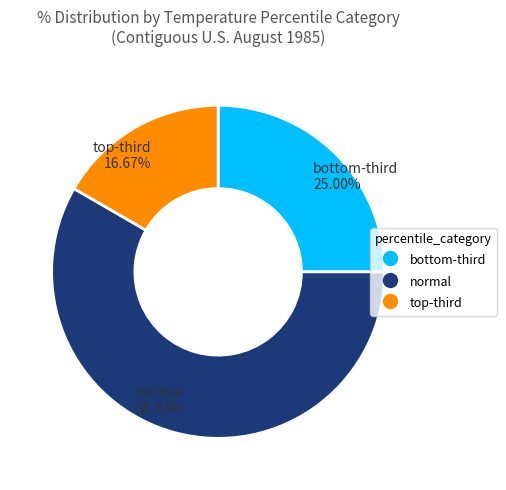

Is there any slice that represents more than half of the pie?

Yes